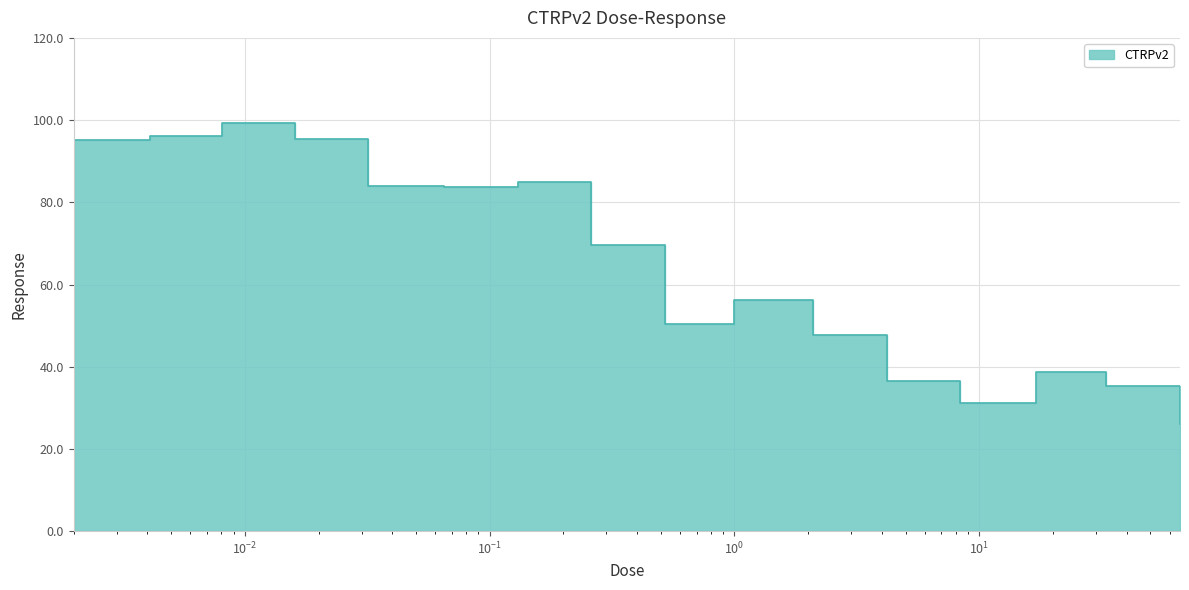

True or false: the data has more than 2 interior local peaks.

True